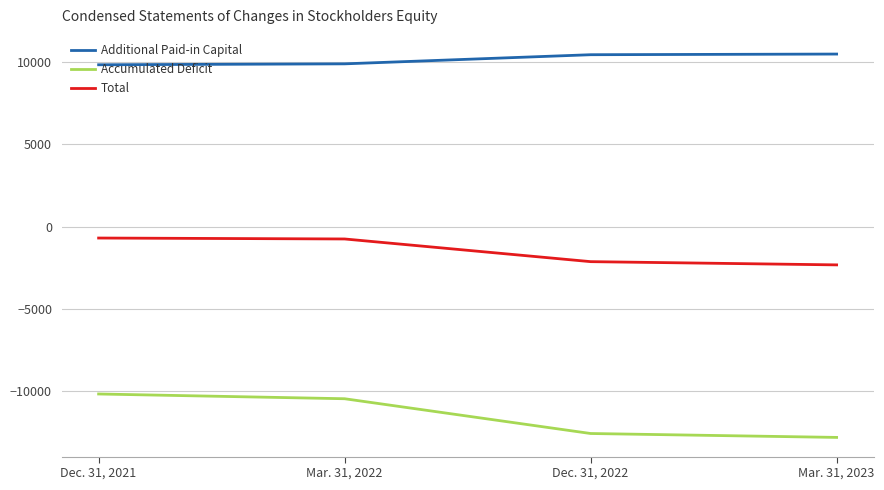

Which series has the widest spread of values?

Accumulated Deficit